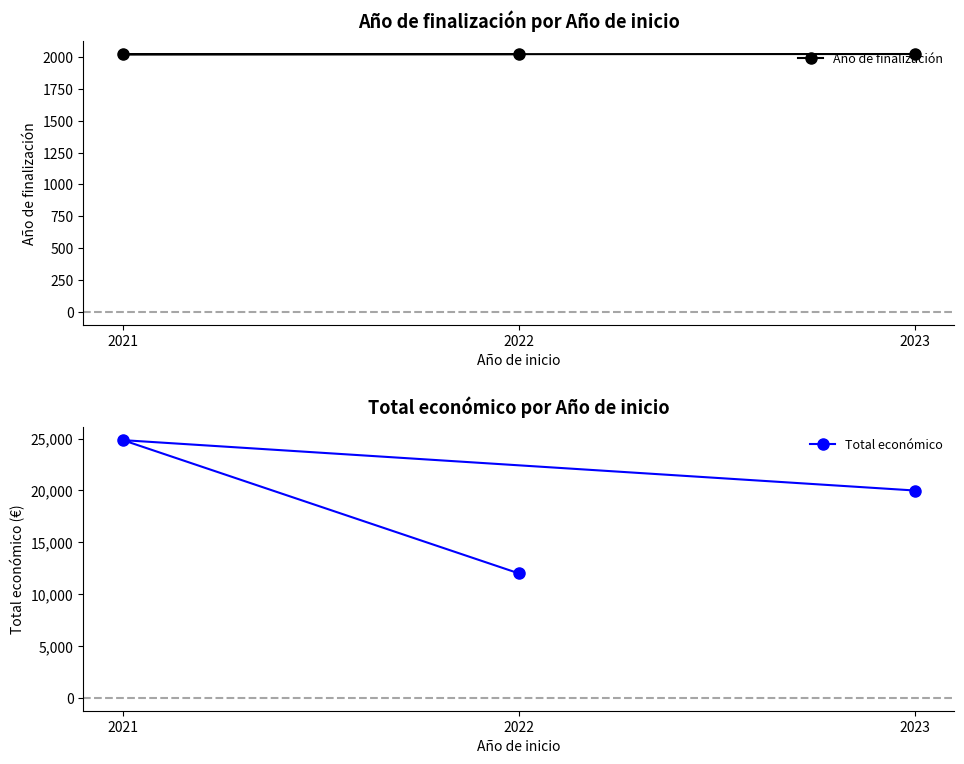

Where is Año de finalización nearest to the value 2023?

2022